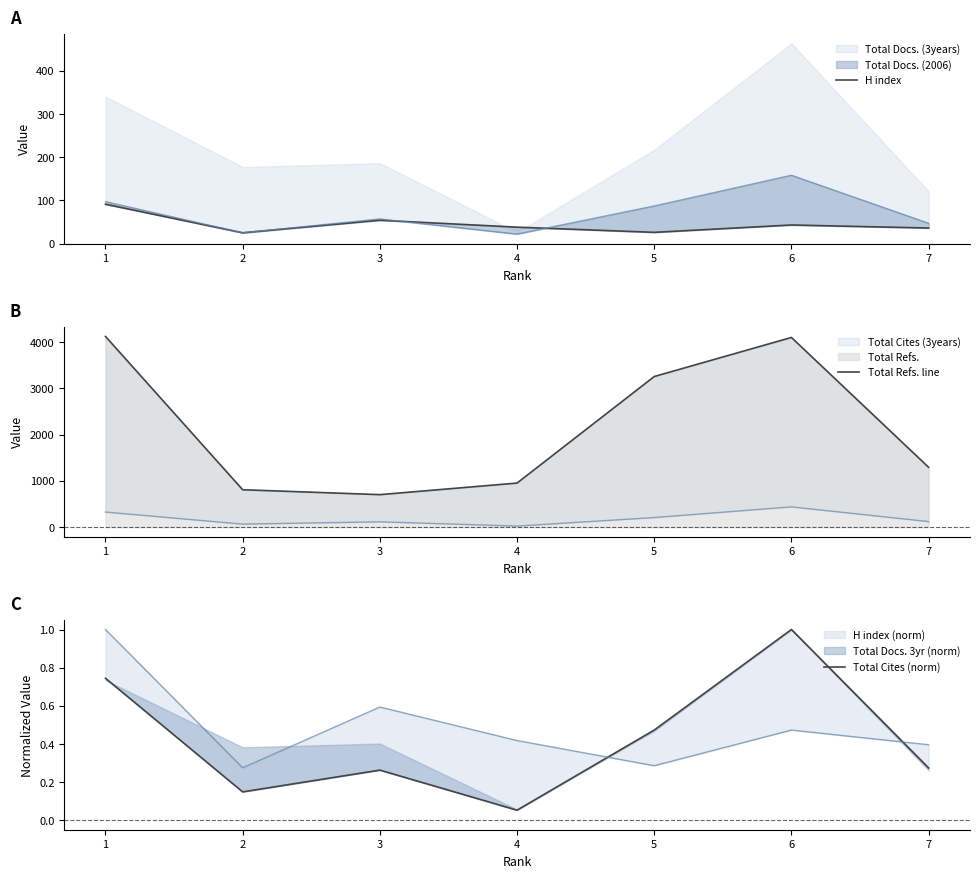

Reading left to right, extract all data points from this chart.

H index: 1=91.0	2=25.0	3=54.0	4=38.0	5=26.0	6=43.0	7=36.0
Total Refs. line: 1=4120.0	2=808.0	3=702.0	4=952.0	5=3254.0	6=4098.0	7=1293.0
Total Cites (norm): 1=0.7	2=0.1	3=0.3	4=0.1	5=0.5	6=1.0	7=0.3